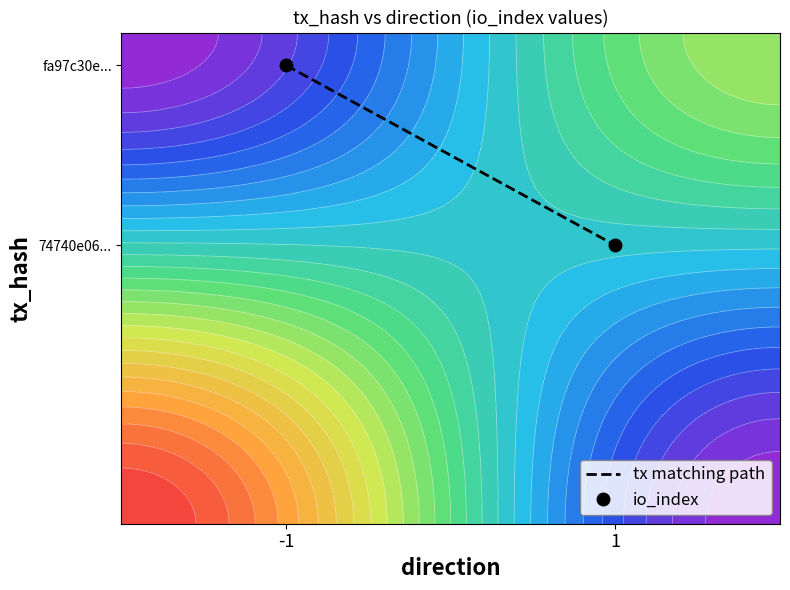

What is the difference between the maximum and minimum values in the io_index series?

0.4